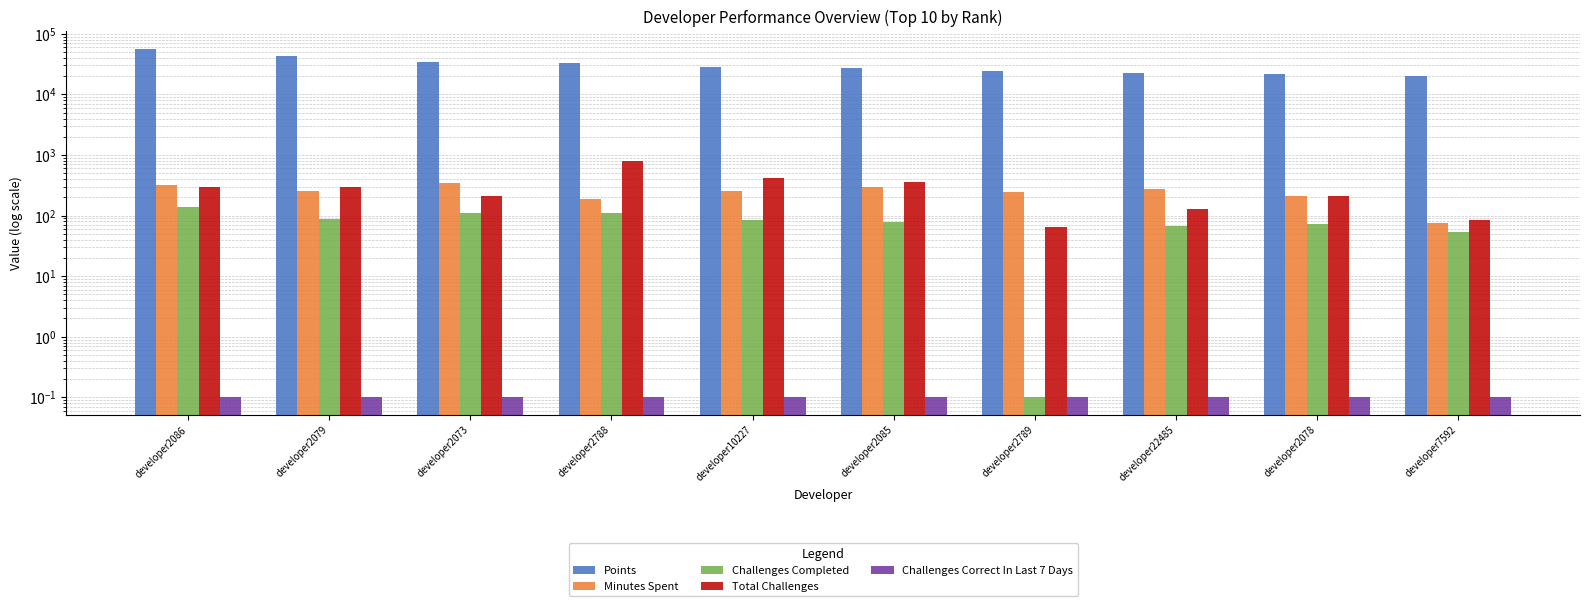

At which category is the sum across all series the highest?

developer2086